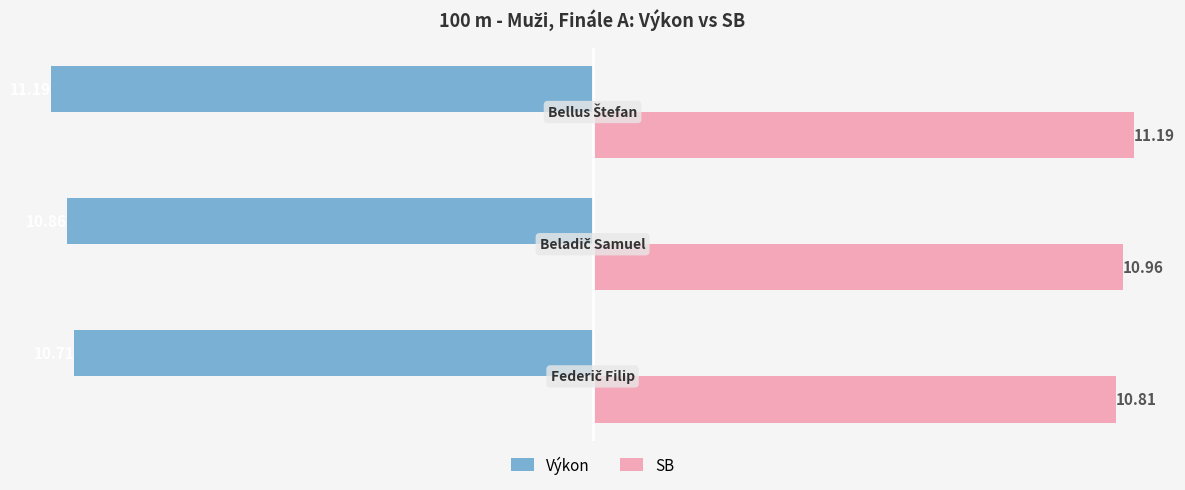

What is the sum of all Výkon values?

-32.8